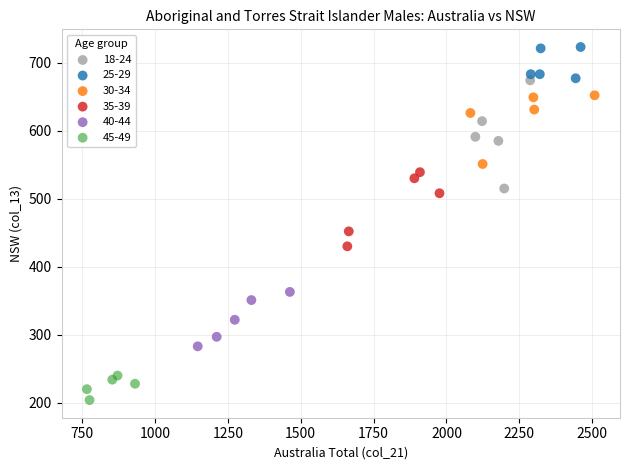

Which series has the largest Y range (max minus min)?

18-24